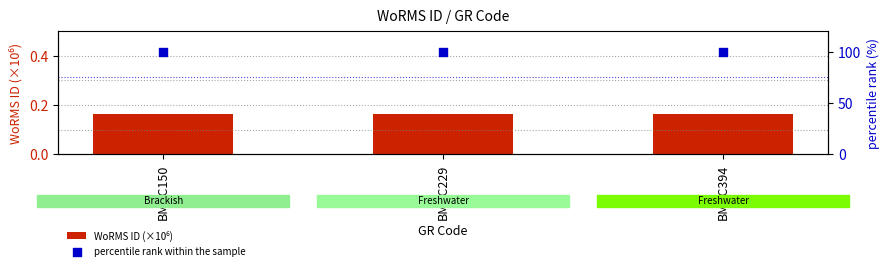

At how many categories does at least one series exceed 77?

3